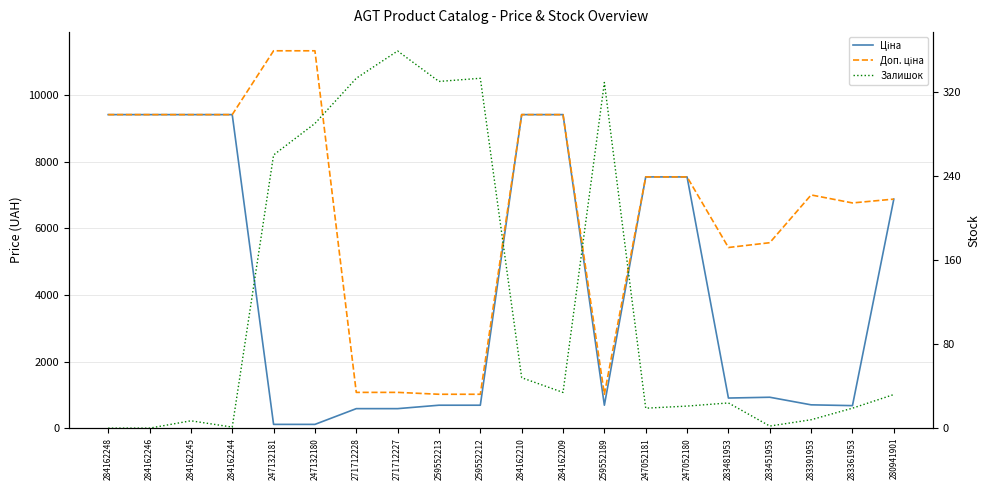

How many intersections are there between Залишок and Ціна?

2